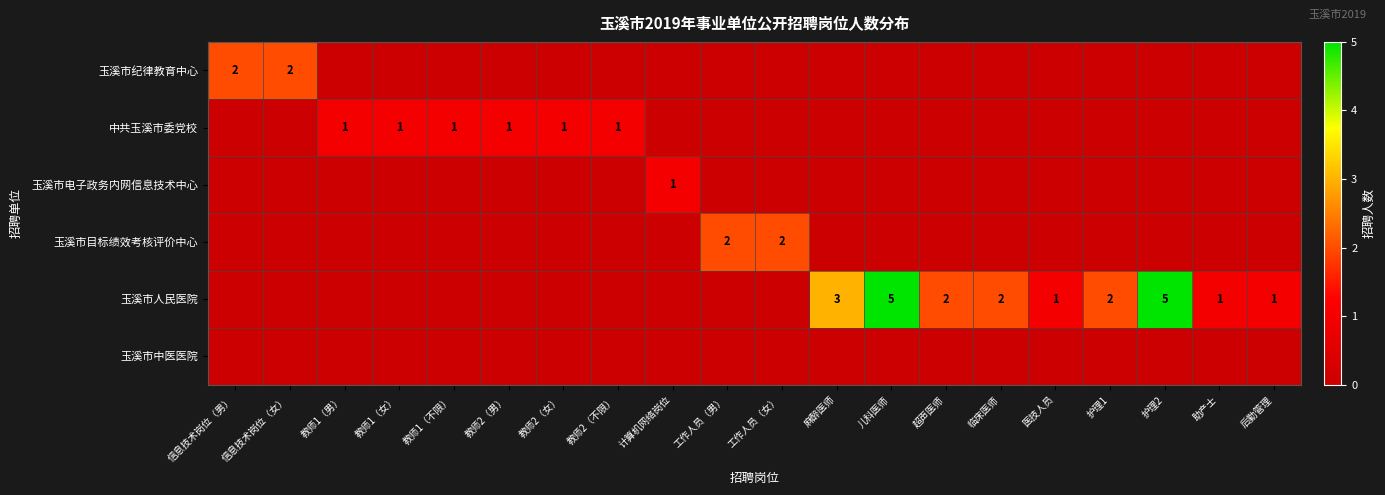

Is it true that 玉溪市人民医院 equals 2 at 超声医师?

True